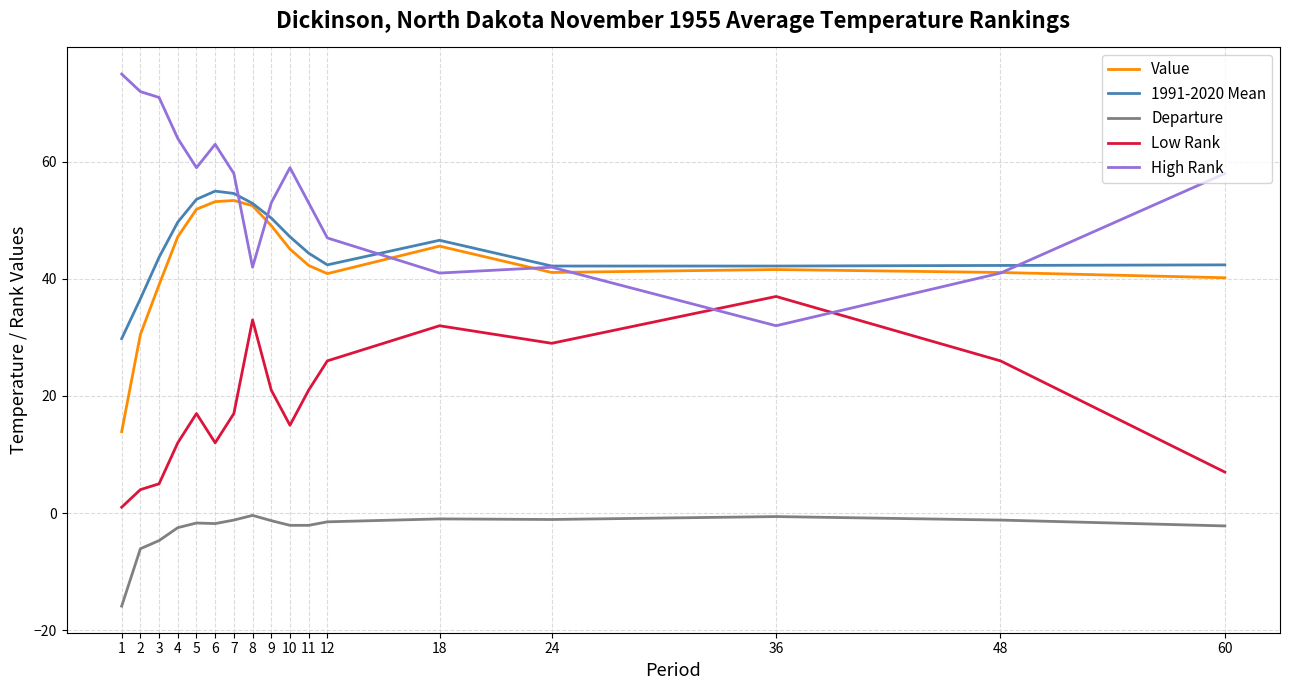

At 1, list the series in order from largest to smallest.

High Rank, 1991-2020 Mean, Value, Low Rank, Departure